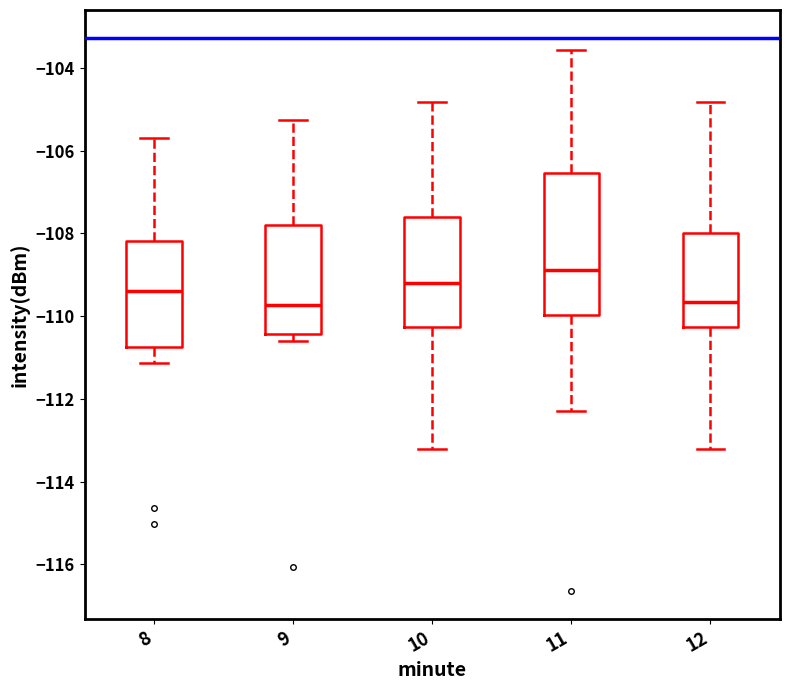

Where is the lower edge of the box at x = 10 on the y-axis? The values are not printed on the chart, so give them approximately, as read against the axis.

-110.2